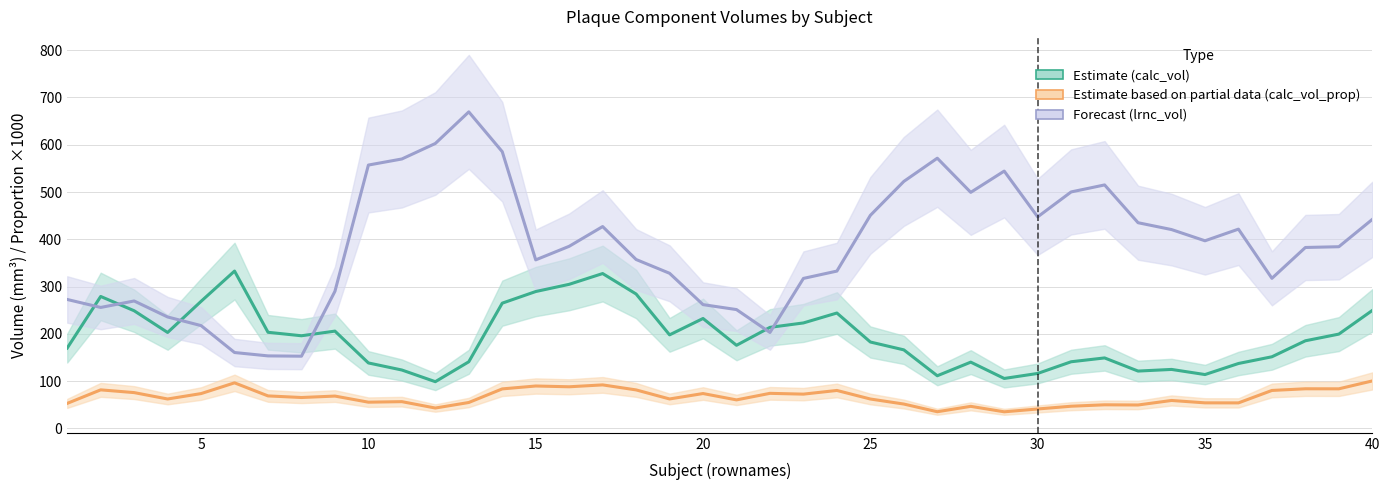

True or false: lrnc_vol (Forecast) and calc_vol_prop ×1000 (Partial) cross at least once.

False